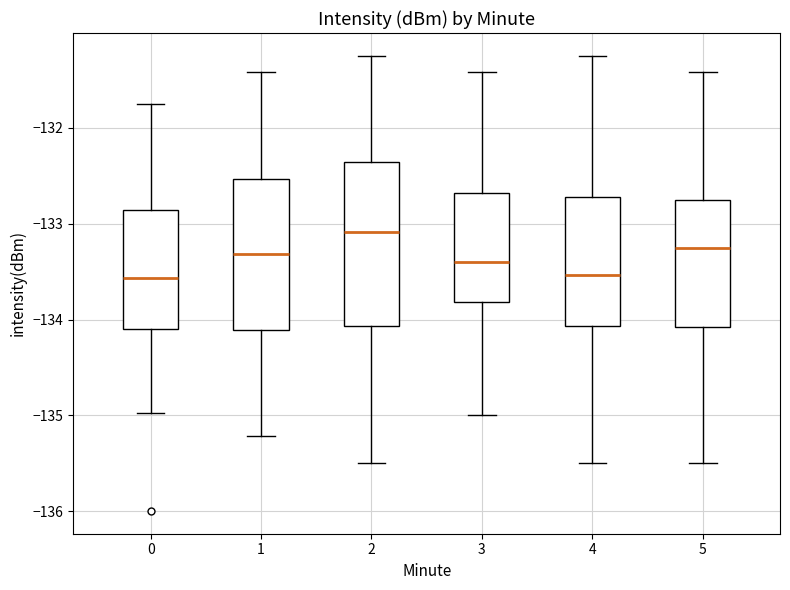

Where does the lower whisker of the box at x = 1 end on the y-axis? The values are not printed on the chart, so give them approximately, as read against the axis.

-135.2